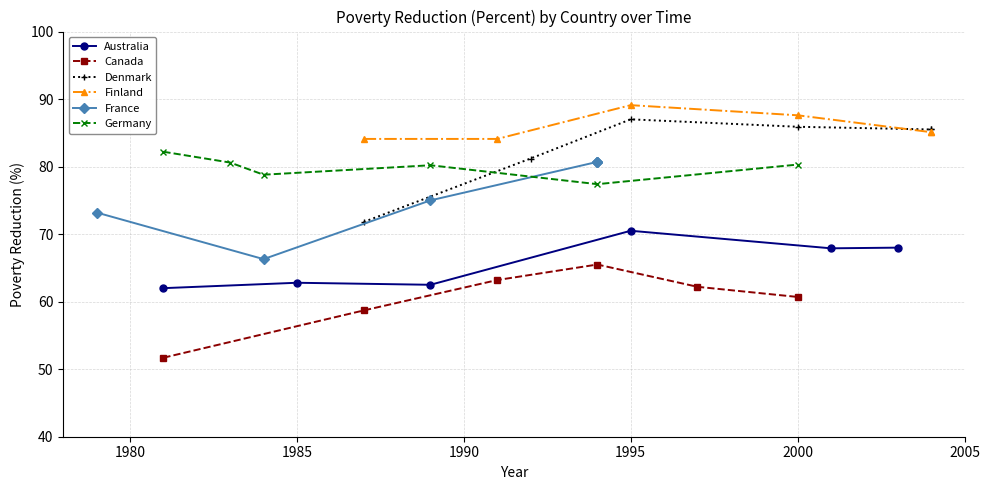

Where does the Australia series first go above 67?

1995